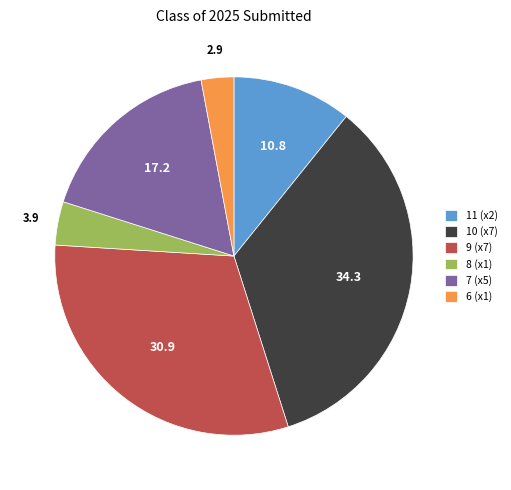

Which has a higher value, 7 (x5) or 10 (x7)?

10 (x7)